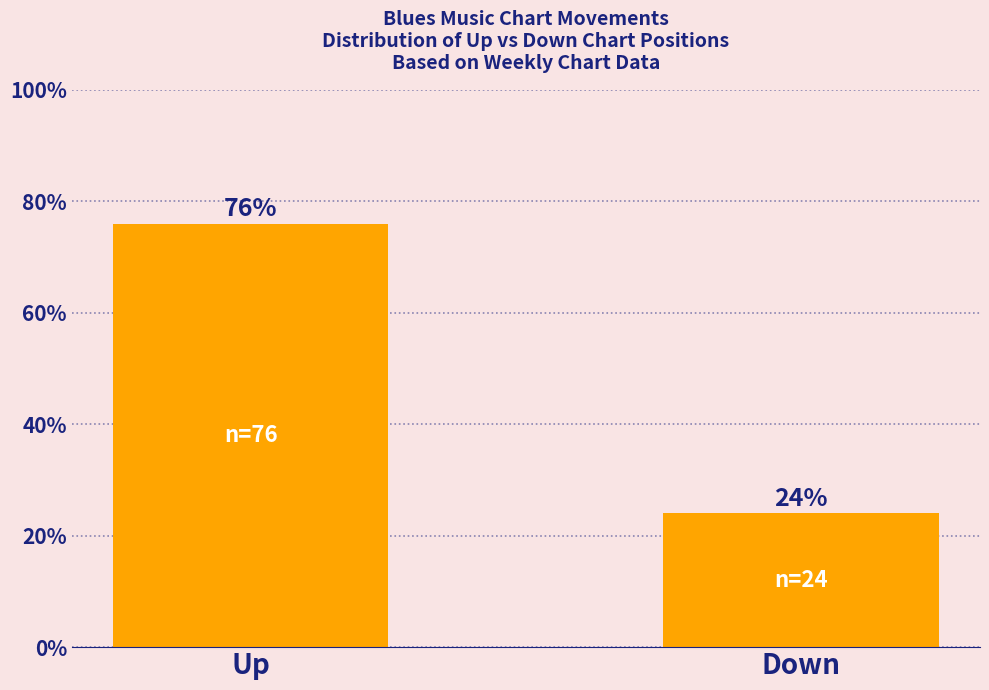

Approximately how many times larger is the value at Down compared to Up?

0.3